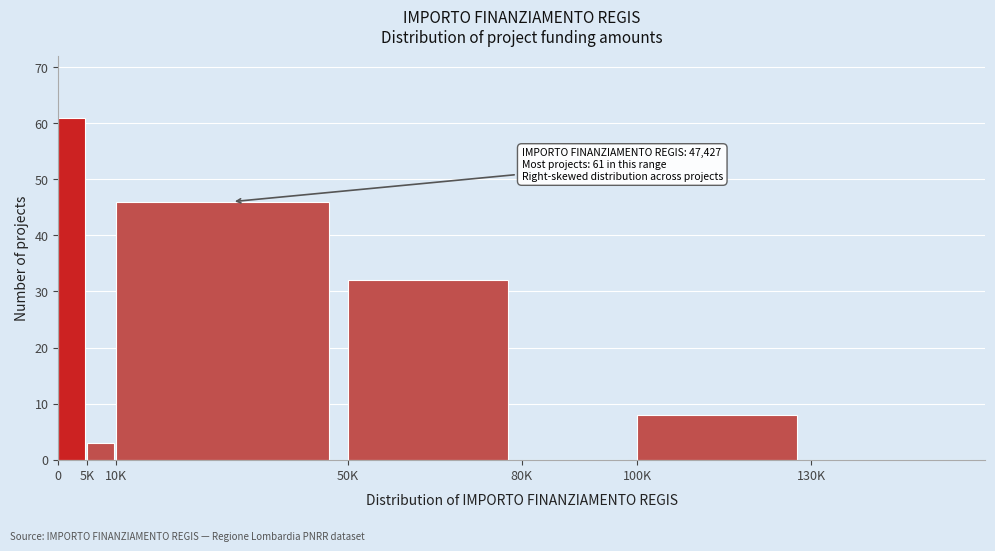

Reading left to right, list all the values displayed in this chart.

0=61	5K=3	10K=46	50K=32	80K=0	100K=8	130K=0